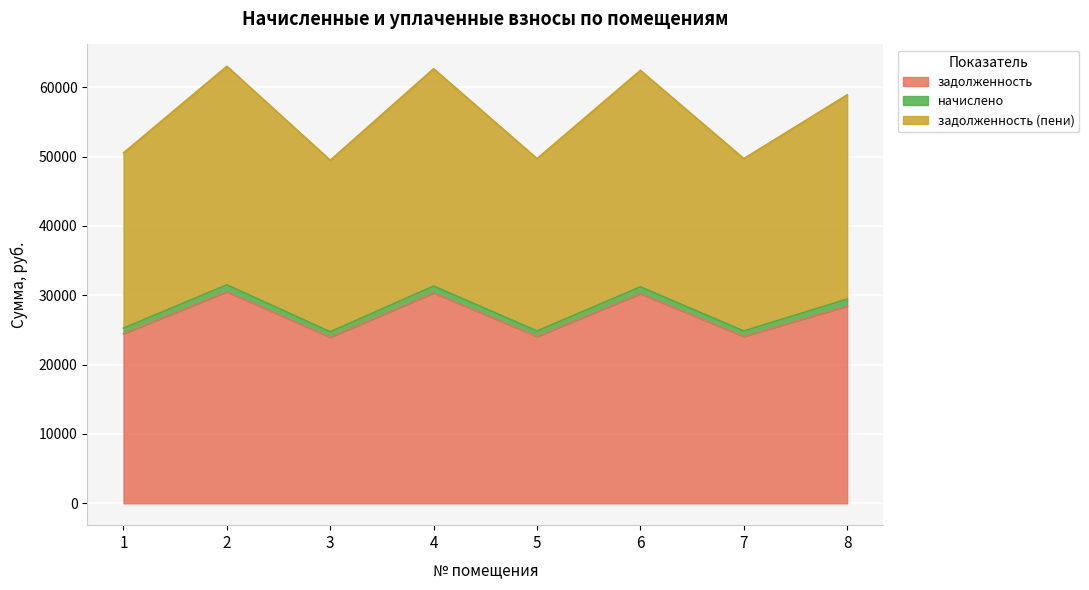

True or false: задолженность (пени) has more than 2 points higher than both neighbors.

True